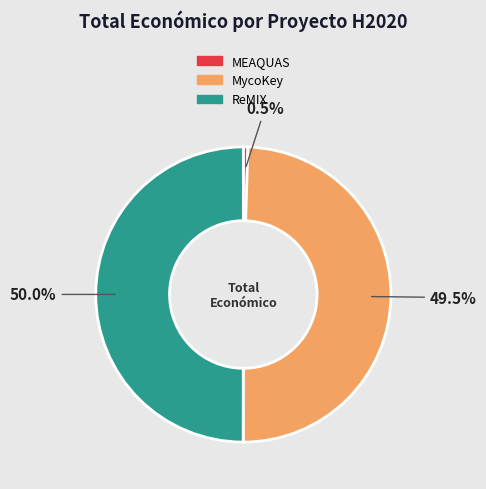

Which slice is the smallest?

MEAQUAS